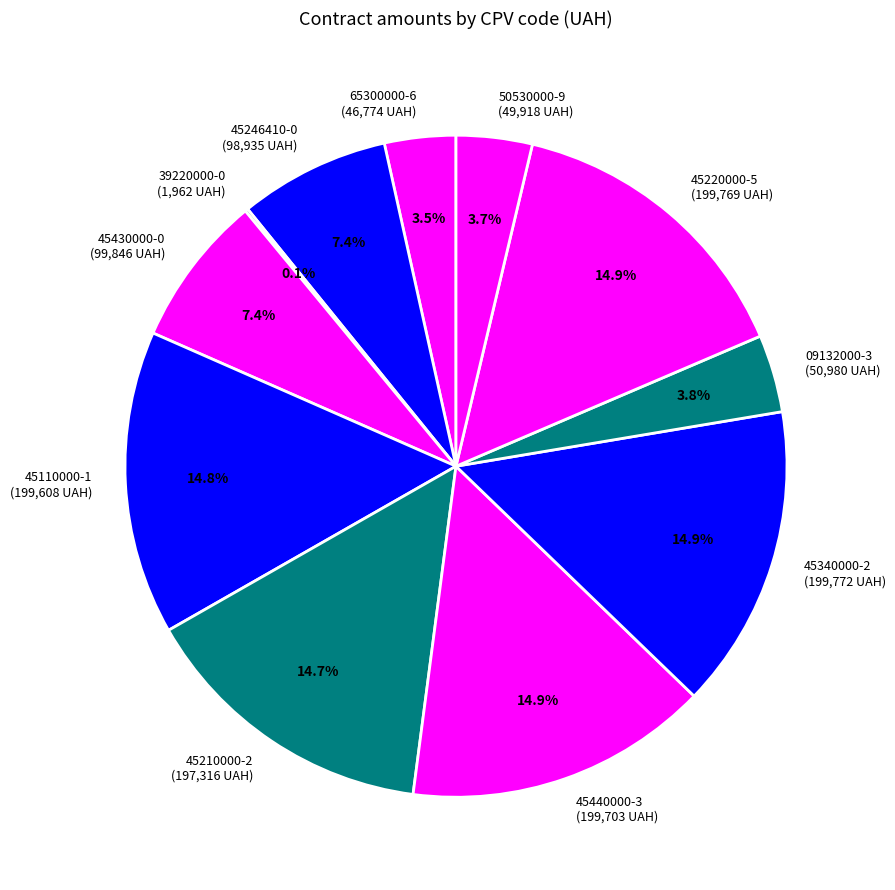

Is the sum of 45220000-5 (199,769 UAH) and 45340000-2 (199,772 UAH) greater than half?

No